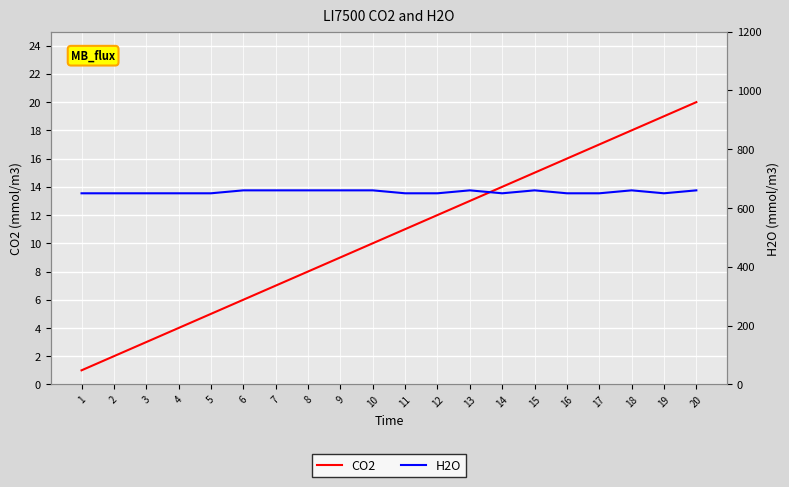

The value of CO2 at 18 is 18. True or false?

True